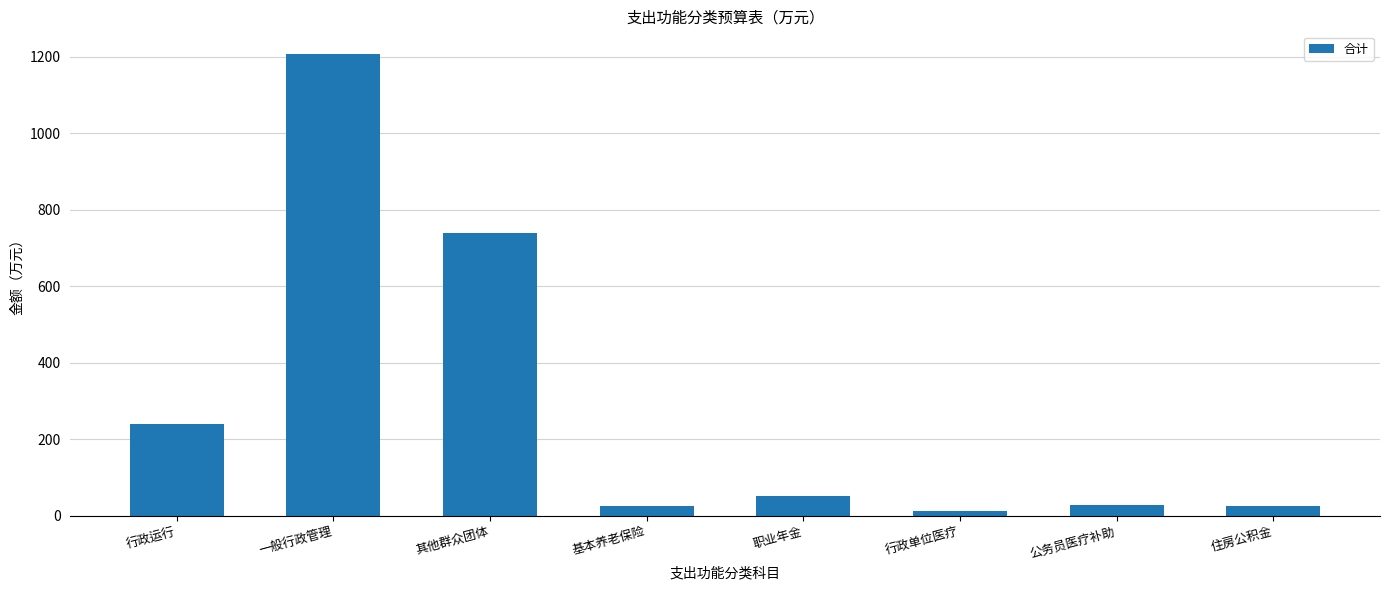

What position from the left is 一般行政管理?

2